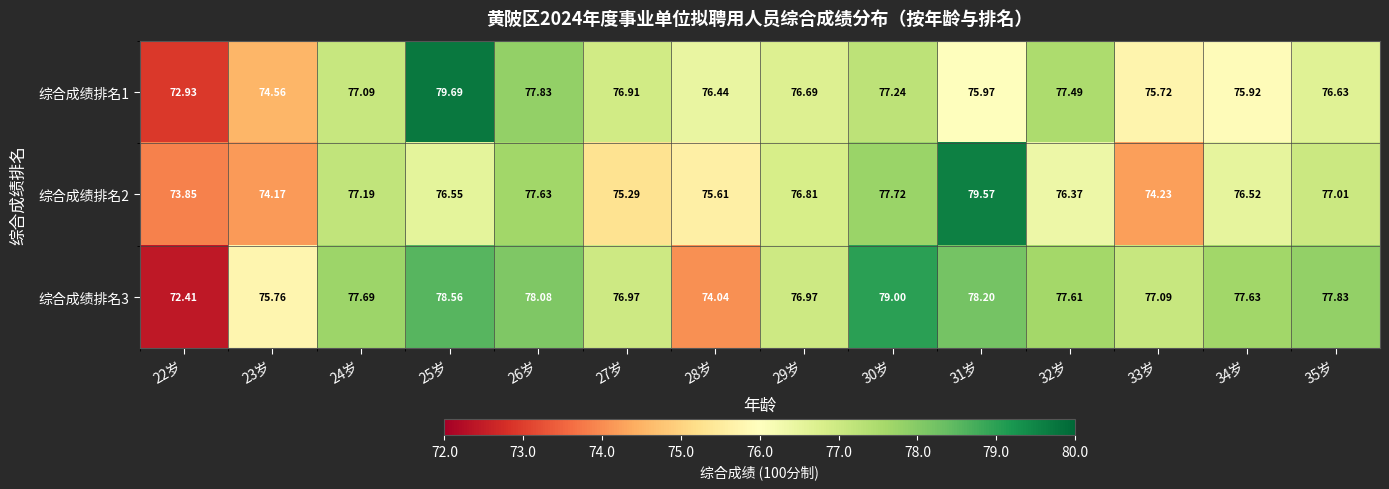

Is the value of 综合成绩排名1 at 26岁 greater than the value of 综合成绩排名2 at 33岁?

Yes